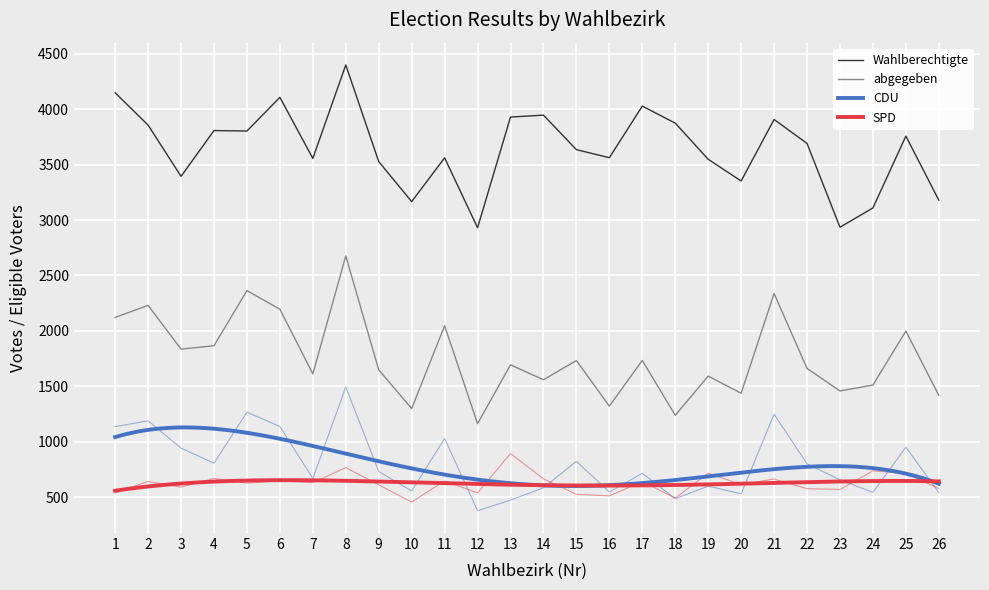

At how many categories does at least one series exceed 2426?

26